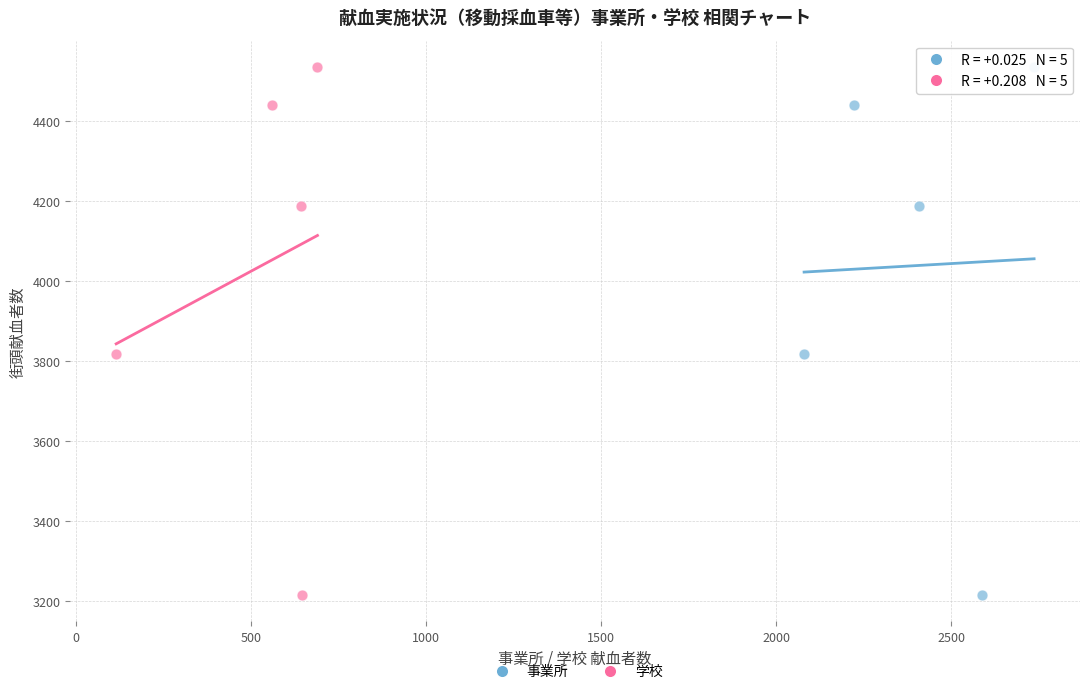

What are all the series names shown in the legend?

事業所, 学校